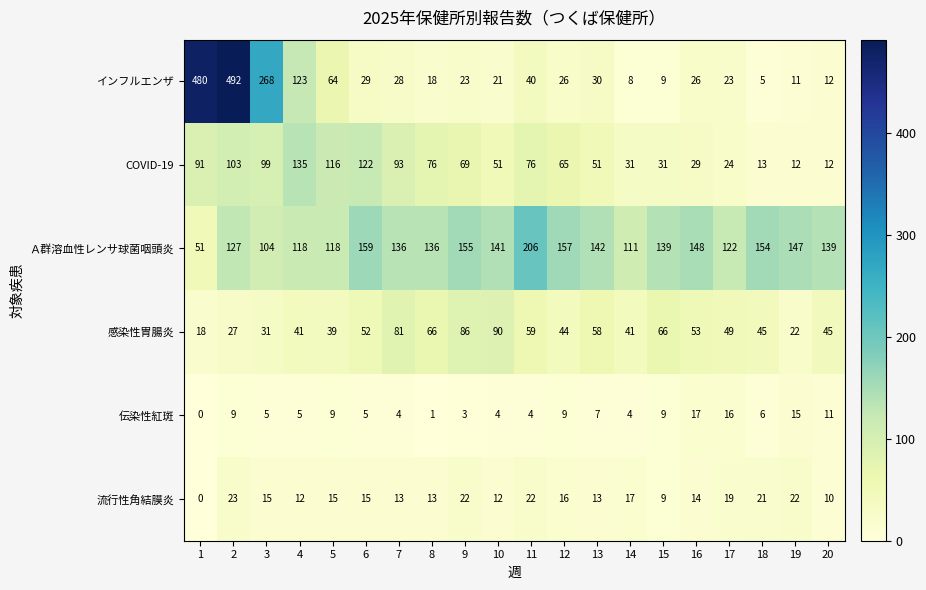

What is the total value across all series at 20?

229